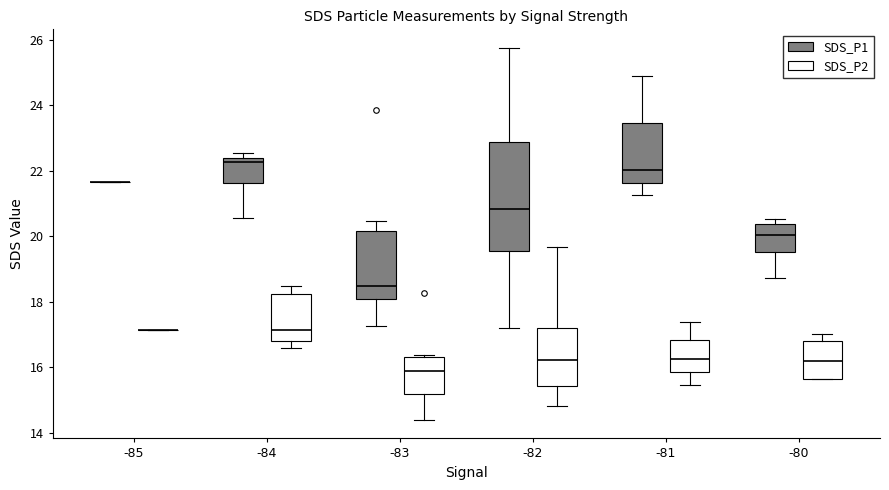

Reading left to right, transcribe this box plot: for each box, give where its median line is, the range the box spans, and where its two whiskers end, as read against the y-axis. The values are not printed on the chart, so give them approximately, as read against the axis.

-85 (SDS_P1): box collapsed to a line at 21.6, whiskers 21.6 to 21.6
-85 (SDS_P2): box collapsed to a line at 17.2, whiskers 17.2 to 17.2
-84 (SDS_P1): median 22.2, box 21.6 to 22.4, whiskers 20.6 to 22.6
-84 (SDS_P2): median 17.2, box 16.8 to 18.2, whiskers 16.6 to 18.4
-83 (SDS_P1): median 18.4, box 18.0 to 20.2, whiskers 17.2 to 20.4
-83 (SDS_P2): median 15.8, box 15.2 to 16.4, whiskers 14.4 to 16.4 (just above the box's upper edge)
-82 (SDS_P1): median 20.8, box 19.6 to 22.8, whiskers 17.2 to 25.8
-82 (SDS_P2): median 16.2, box 15.4 to 17.2, whiskers 14.8 to 19.6
-81 (SDS_P1): median 22.0, box 21.6 to 23.4, whiskers 21.2 to 25.0
-81 (SDS_P2): median 16.2, box 15.8 to 16.8, whiskers 15.4 to 17.4
-80 (SDS_P1): median 20.0, box 19.6 to 20.4, whiskers 18.8 to 20.6
-80 (SDS_P2): median 16.2, box 15.6 to 16.8, whiskers 15.6 to 17.0